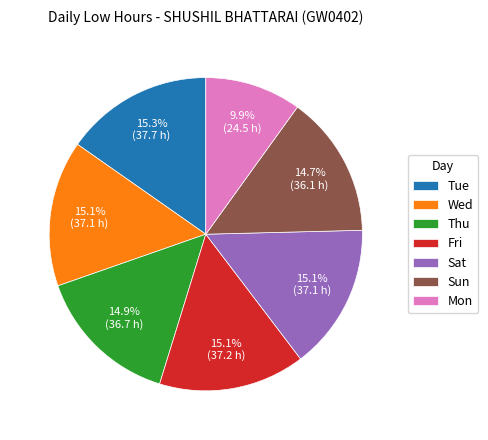

How many segments does this pie chart have?

7